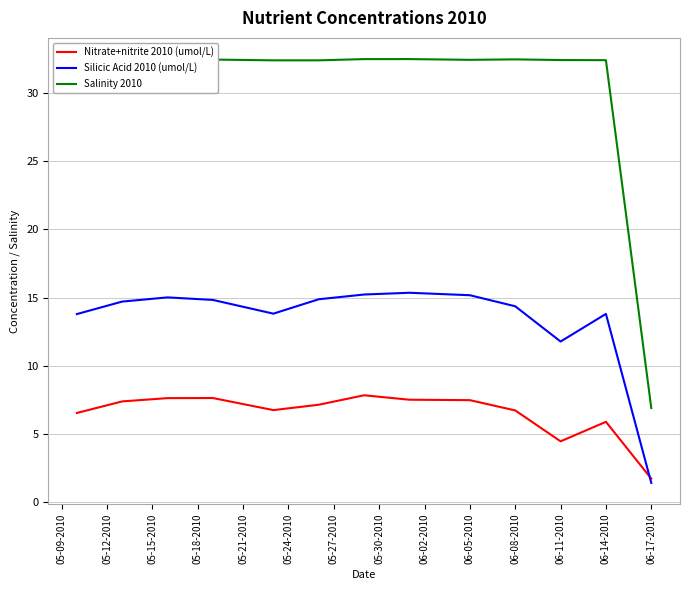

Rank the series by their average value, from lowest to highest.

Nitrate+nitrite 2010 (umol/L), Silicic Acid 2010 (umol/L), Salinity 2010